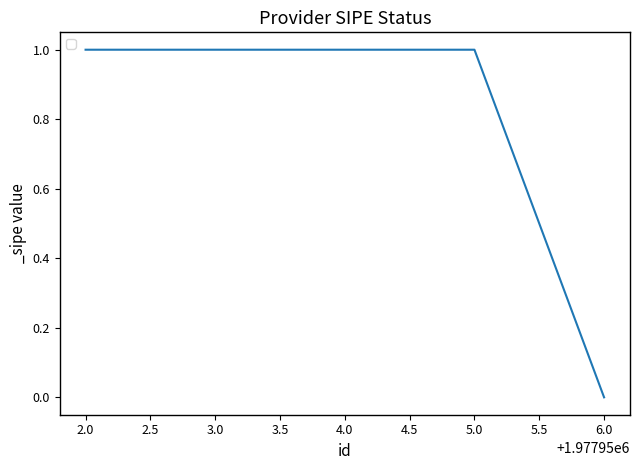

True or false: the data shows 1 at 3.0.

True